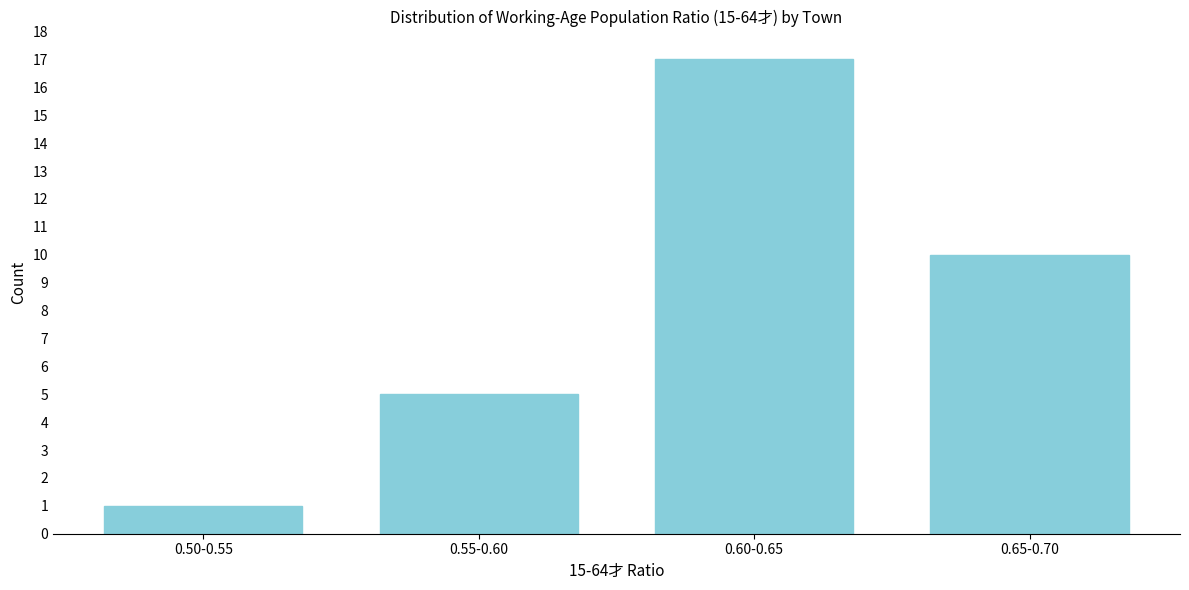

Reading right to left, list all the values displayed in this chart.

0.65-0.70=10	0.60-0.65=17	0.55-0.60=5	0.50-0.55=1